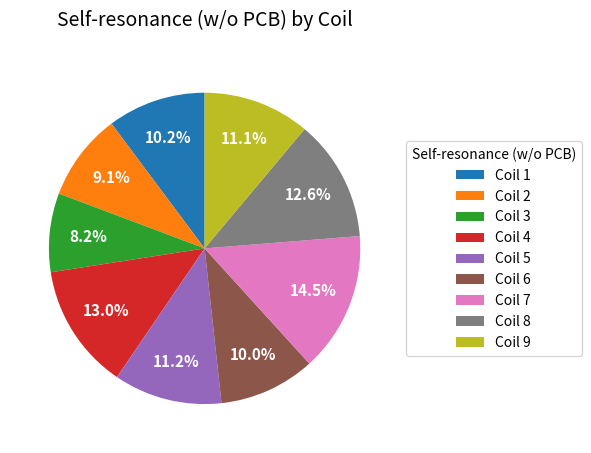

Is it true that Coil 7 is 1% of the pie?

False